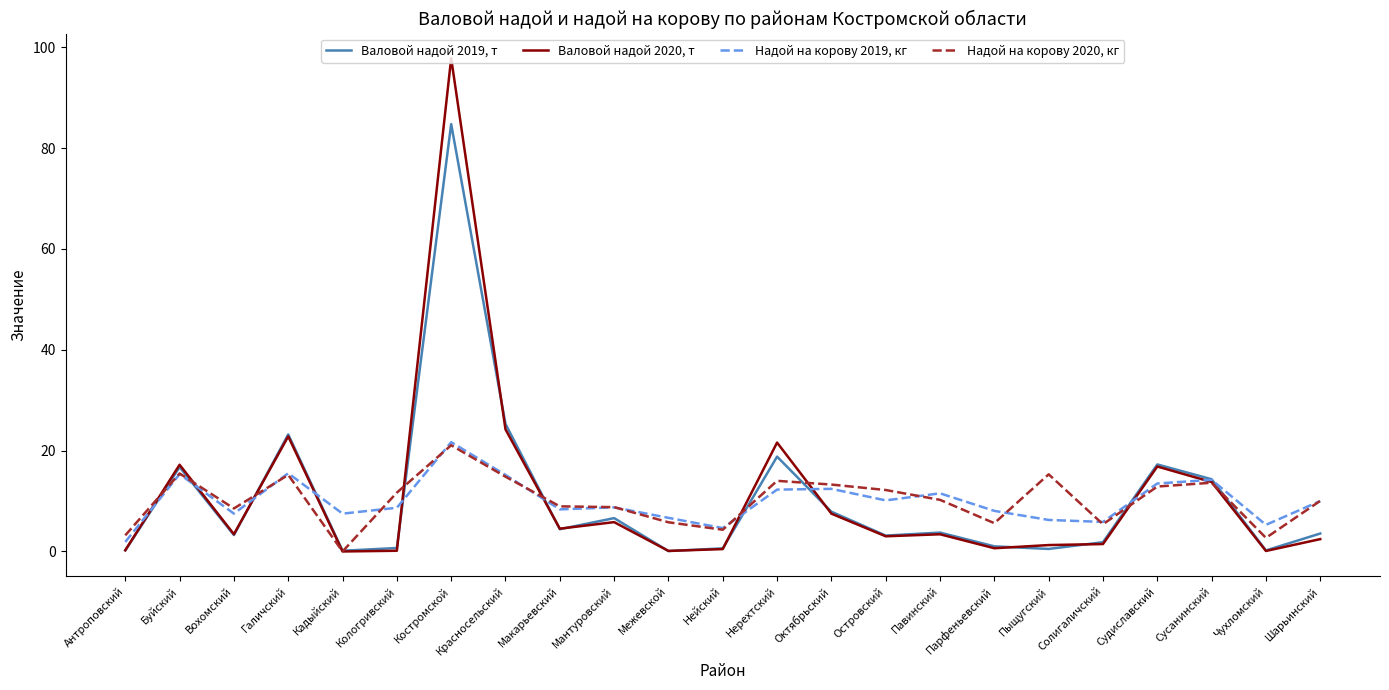

What is the difference between the highest and lowest values at Нерехтский?

9.3